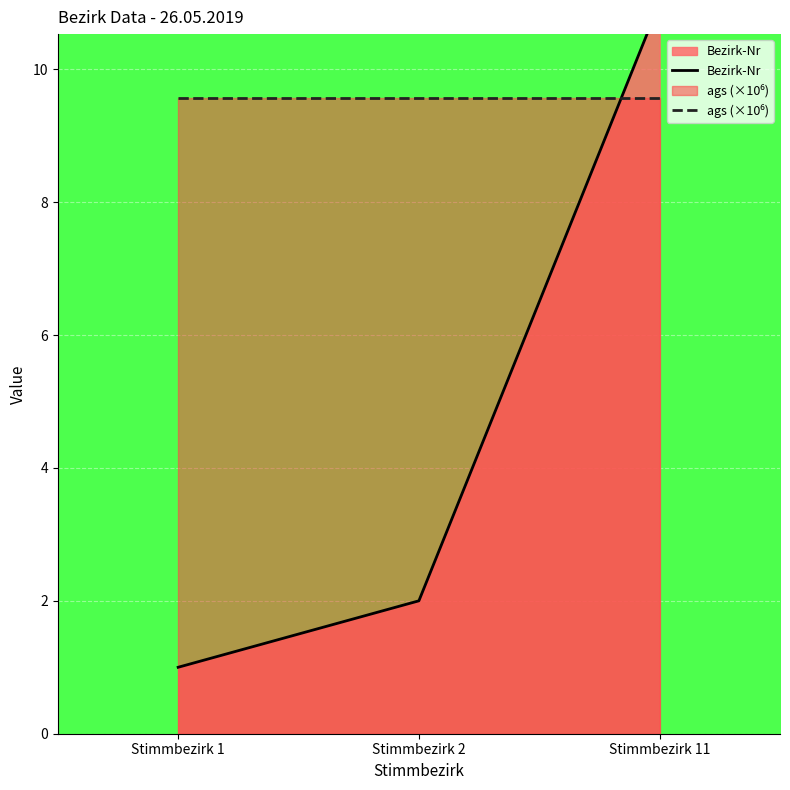

Which category has the lowest value across all series?

Stimmbezirk 1